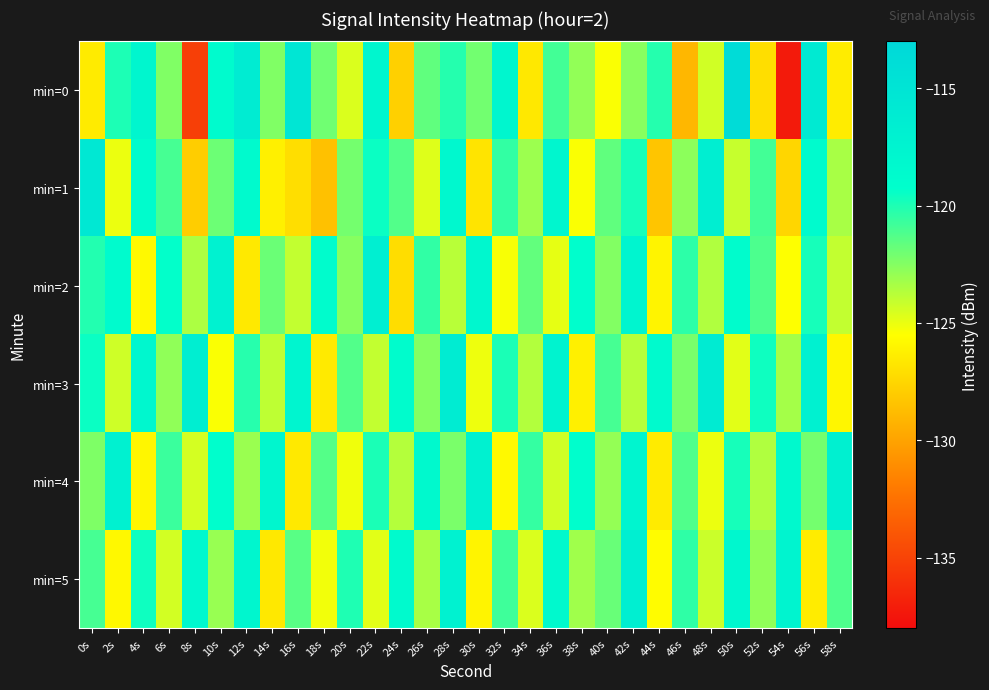

Reading left to right, what are all the values shown in this chart?

min=0: 0s=-126.5	2s=-119.9	4s=-117.8	6s=-122.4	8s=-135.2	10s=-118.7	12s=-116.3	14s=-122.4	16s=-115.2	18s=-122.0	20s=-124.6	22s=-118.0	24s=-127.8	26s=-121.6	28s=-120.2	30s=-122.0	32s=-117.8	34s=-126.6	36s=-120.9	38s=-122.8	40s=-125.4	42s=-122.6	44s=-120.1	46s=-129.0	48s=-124.3	50s=-113.6	52s=-127.1	54s=-137.2	56s=-115.9	58s=-126.4
min=1: 0s=-115.6	2s=-125.0	4s=-118.9	6s=-121.0	8s=-127.9	10s=-121.9	12s=-118.6	14s=-126.2	16s=-127.1	18s=-128.5	20s=-122.1	22s=-119.5	24s=-121.3	26s=-124.7	28s=-118.2	30s=-126.8	32s=-120.5	34s=-123.1	36s=-117.9	38s=-125.4	40s=-121.6	42s=-119.8	44s=-128.3	46s=-122.7	48s=-116.5	50s=-124.1	52s=-120.9	54s=-127.5	56s=-118.7	58s=-123.4
min=2: 0s=-120.1	2s=-118.7	4s=-125.8	6s=-119.3	8s=-123.5	10s=-117.2	12s=-126.5	14s=-121.9	16s=-124.0	18s=-118.9	20s=-122.6	22s=-116.8	24s=-127.1	26s=-120.5	28s=-123.8	30s=-118.0	32s=-125.3	34s=-121.7	36s=-124.9	38s=-119.2	40s=-122.5	42s=-117.7	44s=-126.0	46s=-120.3	48s=-123.6	50s=-118.9	52s=-121.1	54s=-125.5	56s=-119.8	58s=-124.0
min=3: 0s=-119.5	2s=-124.3	4s=-118.1	6s=-122.8	8s=-116.6	10s=-125.4	12s=-120.2	14s=-123.9	16s=-117.7	18s=-126.5	20s=-121.3	22s=-124.0	24s=-118.8	26s=-122.5	28s=-116.3	30s=-125.1	32s=-119.9	34s=-123.6	36s=-117.4	38s=-126.2	40s=-121.0	42s=-123.7	44s=-118.5	46s=-122.2	48s=-116.0	50s=-124.8	52s=-119.6	54s=-123.3	56s=-117.1	58s=-125.9
min=4: 0s=-122.3	2s=-117.1	4s=-125.9	6s=-120.7	8s=-124.5	10s=-119.2	12s=-123.0	14s=-117.8	16s=-126.6	18s=-121.3	20s=-125.1	22s=-119.9	24s=-123.7	26s=-118.5	28s=-122.2	30s=-117.0	32s=-125.8	34s=-120.6	36s=-124.3	38s=-119.1	40s=-122.9	42s=-117.7	44s=-126.5	46s=-121.2	48s=-125.0	50s=-119.8	52s=-123.6	54s=-118.3	56s=-122.1	58s=-116.9
min=5: 0s=-121.0	2s=-125.8	4s=-119.6	6s=-124.4	8s=-118.2	10s=-123.0	12s=-117.8	14s=-126.6	16s=-121.4	18s=-125.2	20s=-120.0	22s=-124.8	24s=-118.6	26s=-123.4	28s=-117.2	30s=-126.0	32s=-120.8	34s=-124.6	36s=-118.4	38s=-123.2	40s=-121.8	42s=-116.8	44s=-125.6	46s=-120.4	48s=-124.2	50s=-118.0	52s=-122.8	54s=-117.6	56s=-126.4	58s=-121.2